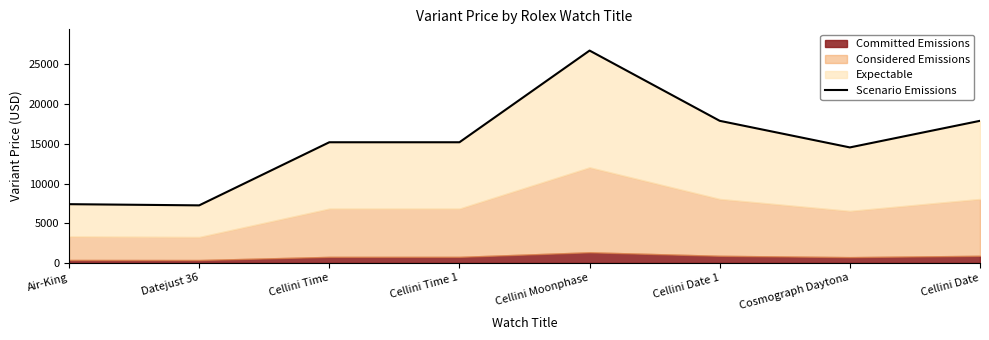

What is the change in value from Air-King to Cellini Date?

+10500